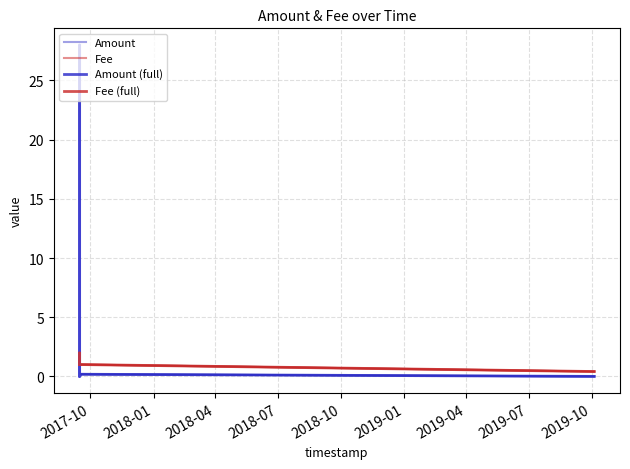

Which series changed the most between 2017-09-15 05:04:27 and 2017-09-15 04:55:19?

Amount